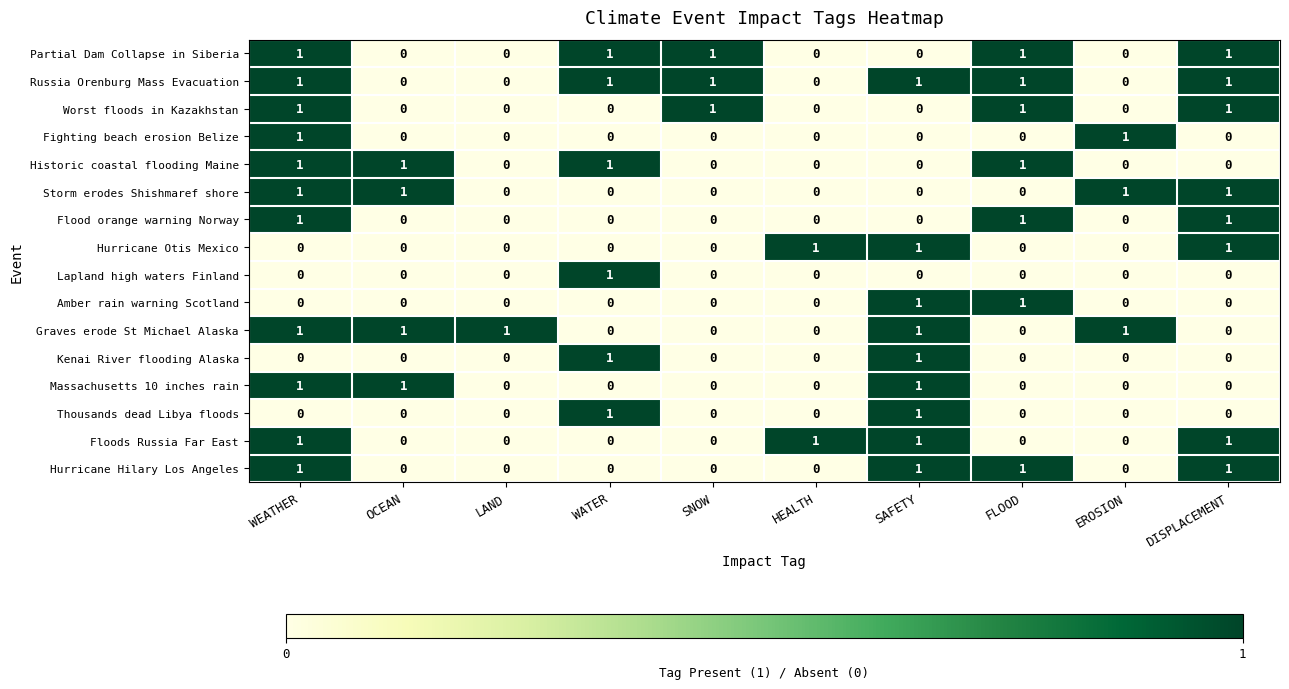

The Storm erodes Shishmaref shore series shows 0 at HEALTH. True or false?

True